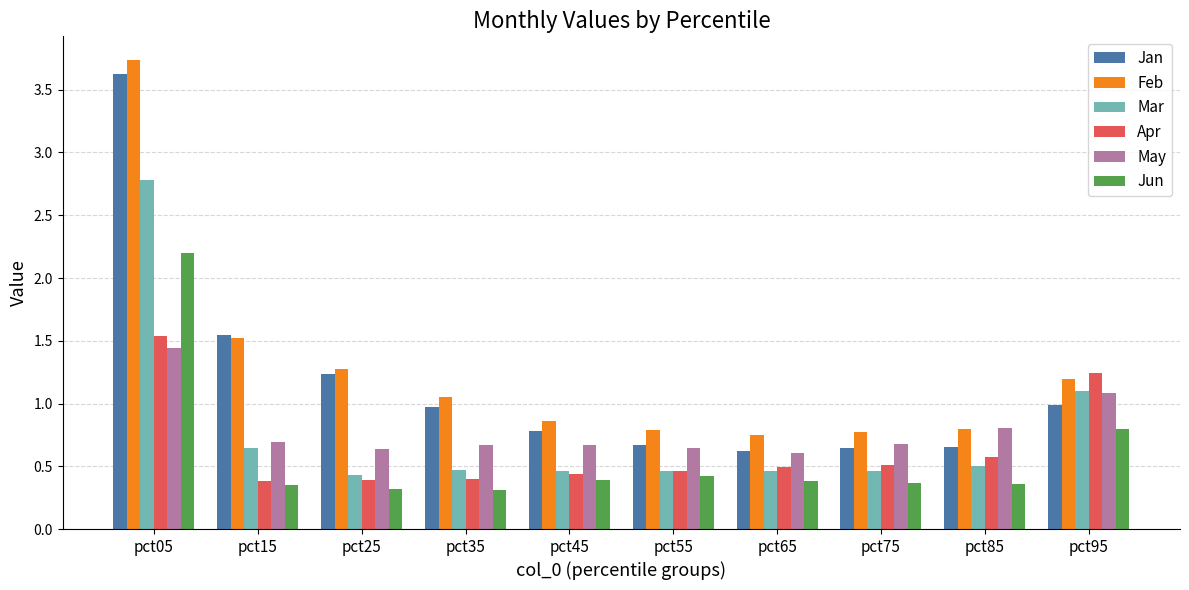

Which label corresponds to the largest value in the chart?

pct05